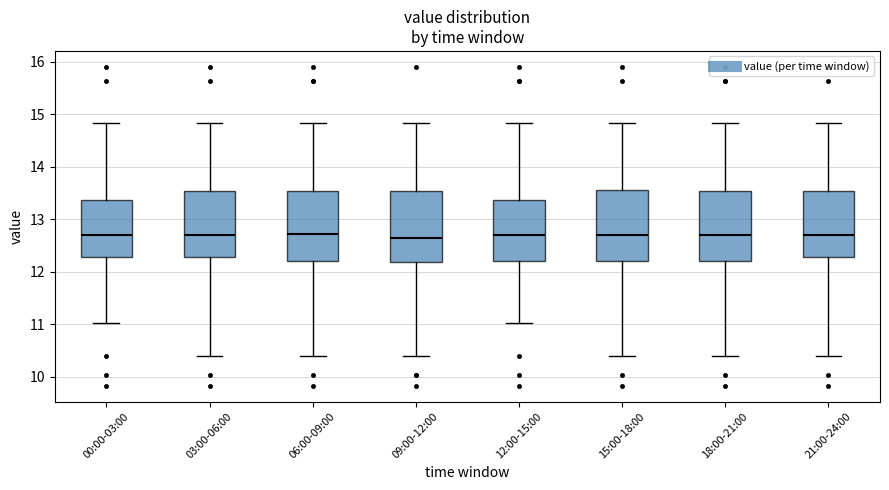

Reading left to right, transcribe this box plot: for each box, give where its median line is, the range the box spans, and where its two whiskers end, as read against the y-axis. The values are not printed on the chart, so give them approximately, as read against the axis.

00:00-03:00: median 12.7, box 12.3 to 13.4, whiskers 11.0 to 14.8
03:00-06:00: median 12.7, box 12.3 to 13.5, whiskers 10.4 to 14.8
06:00-09:00: median 12.7, box 12.2 to 13.5, whiskers 10.4 to 14.8
09:00-12:00: median 12.6, box 12.2 to 13.5, whiskers 10.4 to 14.8
12:00-15:00: median 12.7, box 12.2 to 13.4, whiskers 11.0 to 14.8
15:00-18:00: median 12.7, box 12.2 to 13.5, whiskers 10.4 to 14.8
18:00-21:00: median 12.7, box 12.2 to 13.5, whiskers 10.4 to 14.8
21:00-24:00: median 12.7, box 12.3 to 13.5, whiskers 10.4 to 14.8